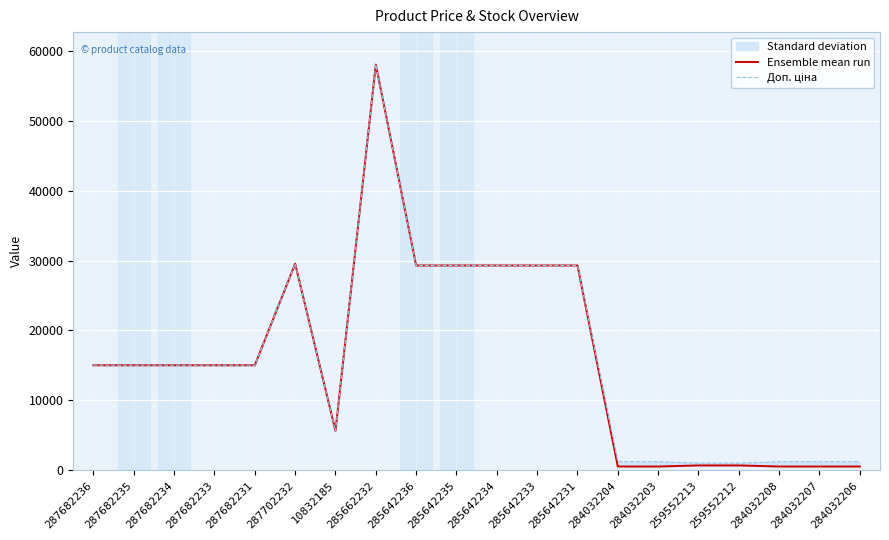

Does the chart display data point markers on the line(s)?

No